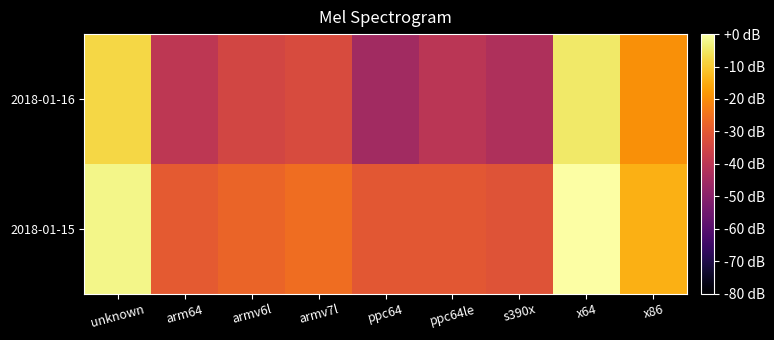

At which category is the sum across all series the highest?

x64